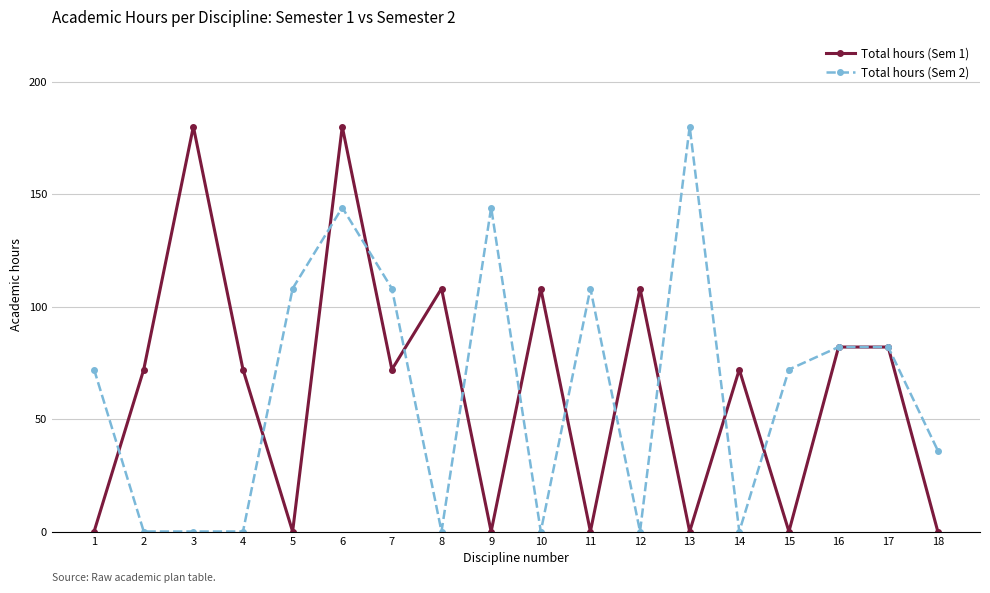

Reading left to right, extract all data points from this chart.

Total hours (Sem 1): 0	72	180	72	0	180	72	108	0	108	0	108	0	72	0	82	82	0
Total hours (Sem 2): 72	0	0	0	108	144	108	0	144	0	108	0	180	0	72	82	82	36